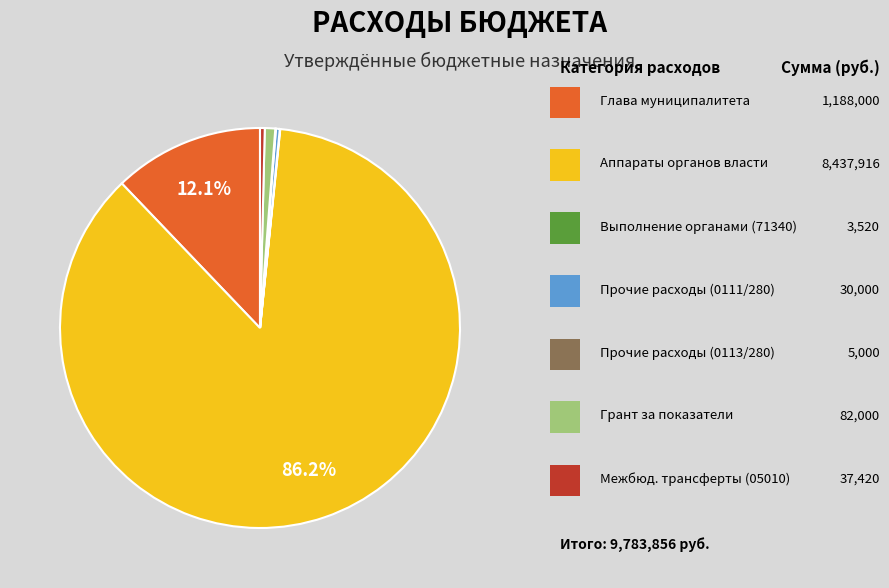

Is there a majority slice in this chart?

Yes